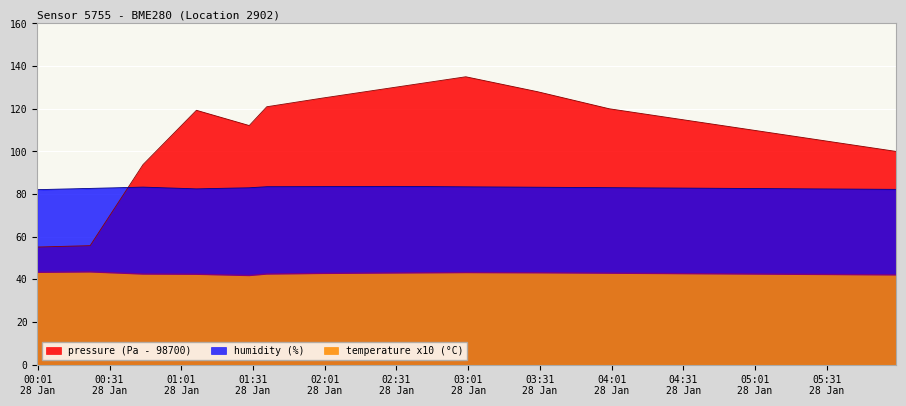

List the series in order of their peak value, highest first.

pressure (Pa - 98700), humidity (%), temperature x10 (°C)